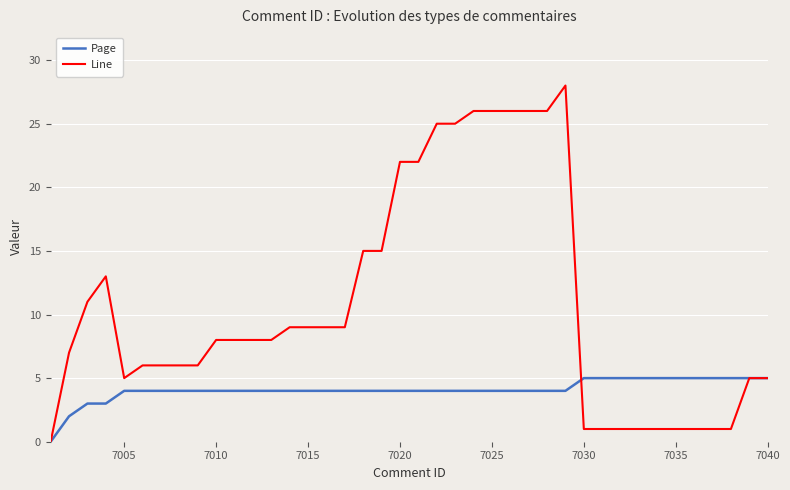

True or false: Page and Line intersect in this chart.

True